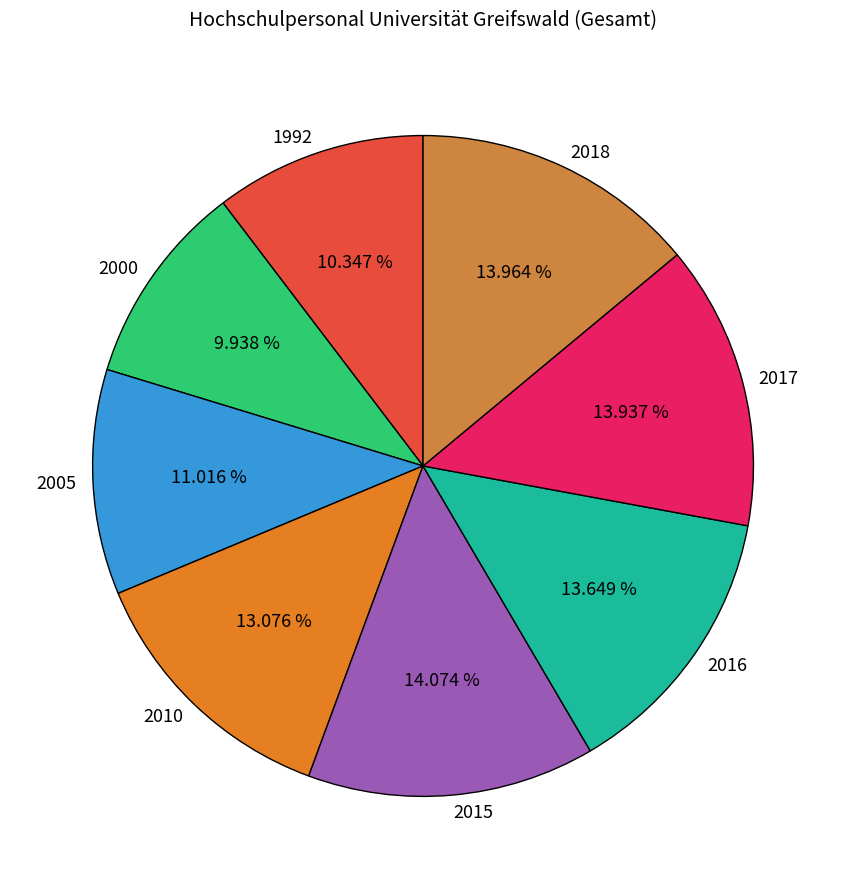

Is there a majority slice in this chart?

No